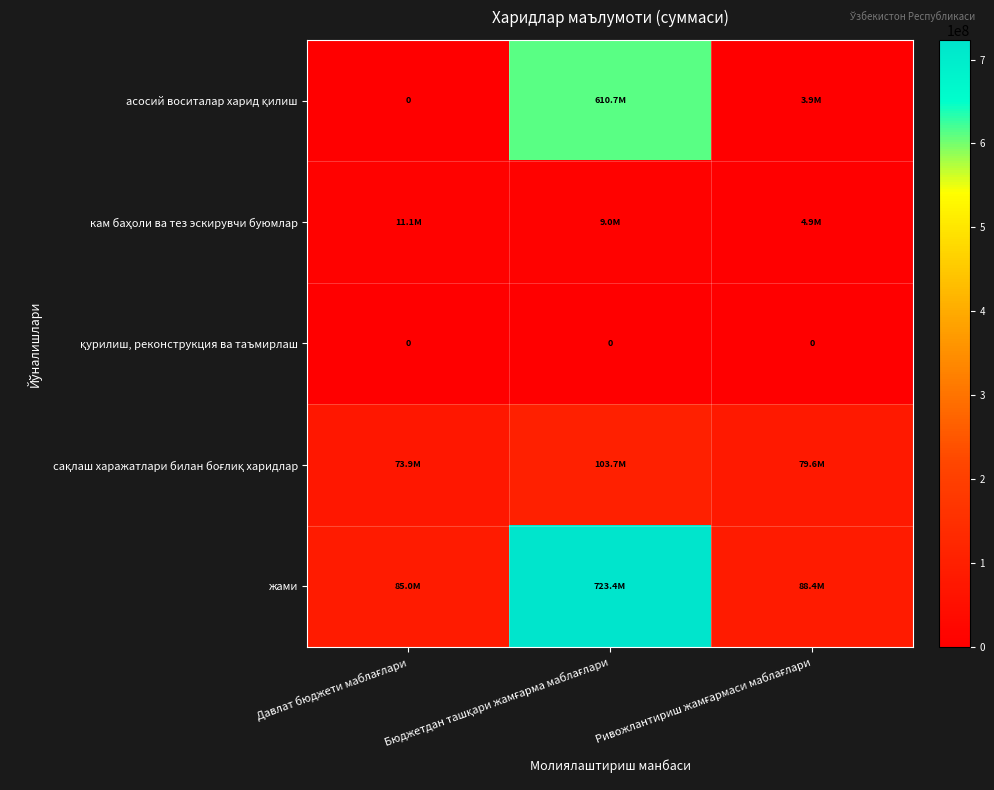

What is the total value across all series at Бюджетдан ташқари жамғарма маблағлари?

1446828254.5